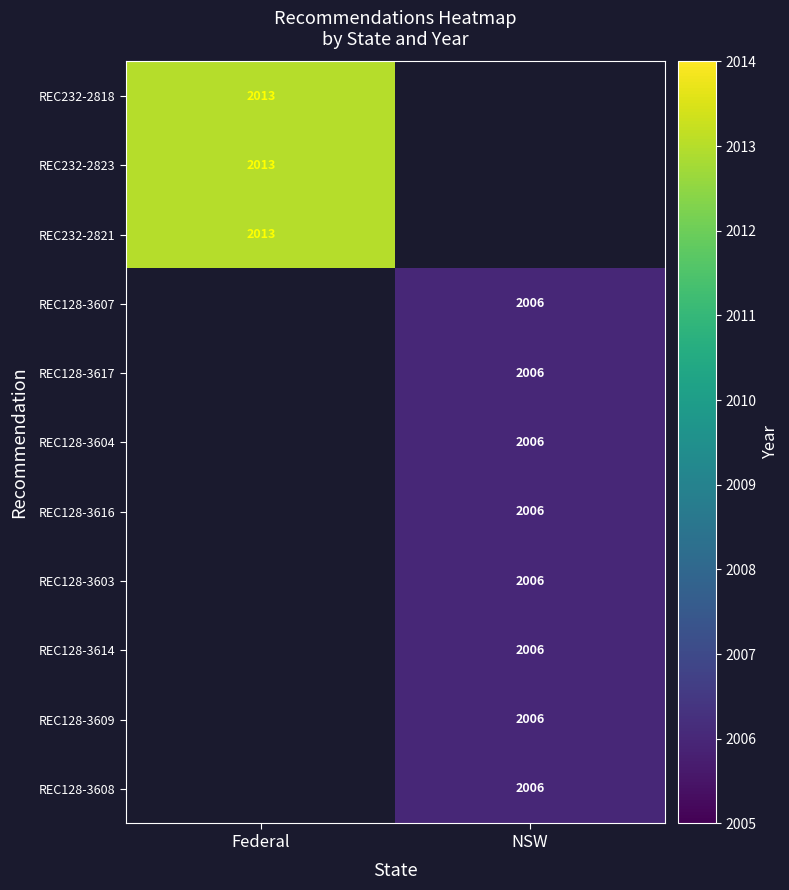

The value of REC232-2823 at Federal is 3533. True or false?

False